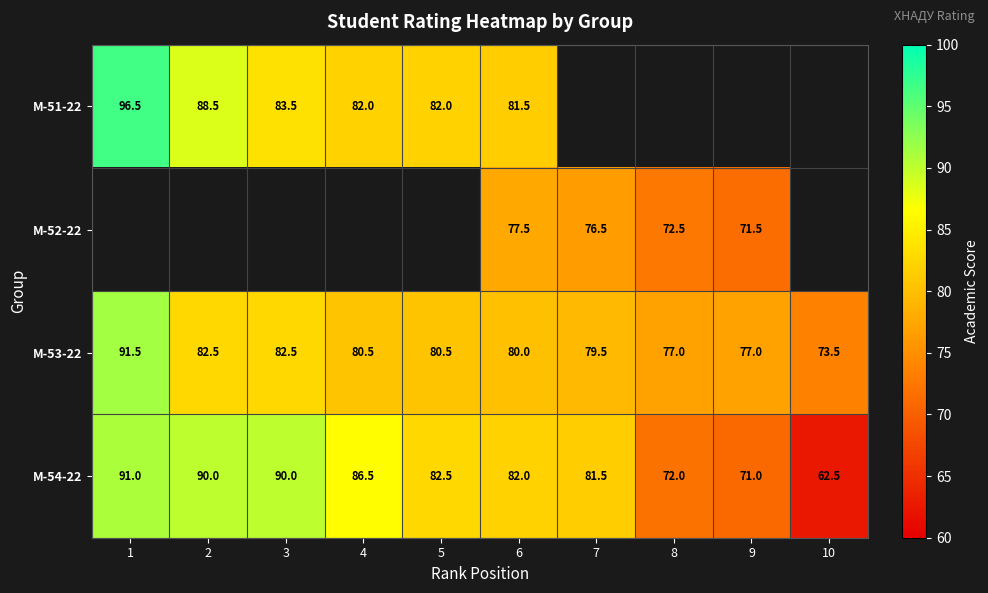

What is the minimum value shown in the chart?

62.5